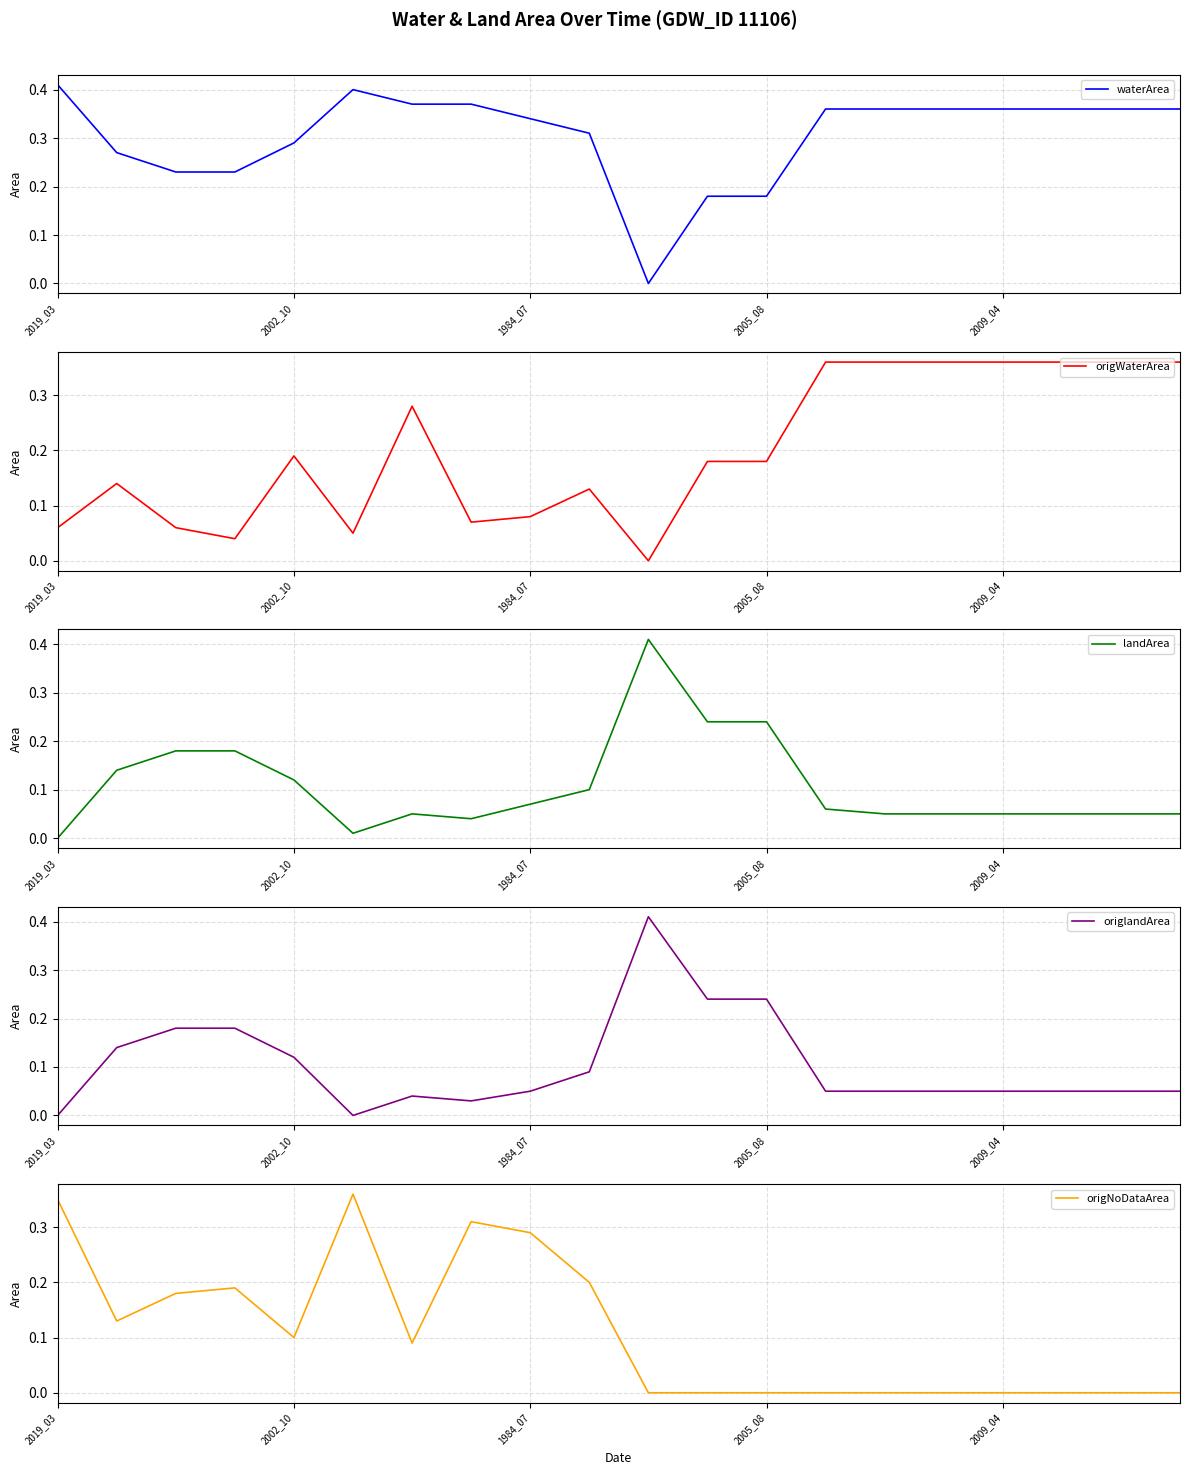

Reading right to left, extract all data points from this chart.

waterArea: 0.4	0.4	0.4	0.4	0.4	0.4	0.4	0.2	0.2	0.0	0.3	0.3	0.4	0.4	0.4	0.3	0.2	0.2	0.3	0.4
origWaterArea: 0.4	0.4	0.4	0.4	0.4	0.4	0.4	0.2	0.2	0.0	0.1	0.1	0.1	0.3	0.1	0.2	0.0	0.1	0.1	0.1
landArea: 0.1	0.1	0.1	0.1	0.1	0.1	0.1	0.2	0.2	0.4	0.1	0.1	0.0	0.1	0.0	0.1	0.2	0.2	0.1	0.0
origlandArea: 0.1	0.1	0.1	0.1	0.1	0.1	0.1	0.2	0.2	0.4	0.1	0.1	0.0	0.0	0.0	0.1	0.2	0.2	0.1	0.0
origNoDataArea: 0.0	0.0	0.0	0.0	0.0	0.0	0.0	0.0	0.0	0.0	0.2	0.3	0.3	0.1	0.4	0.1	0.2	0.2	0.1	0.3